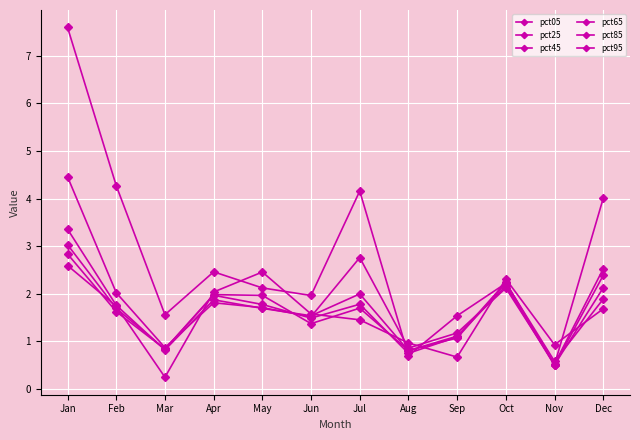

How many values in the pct25 series exceed 1?

9